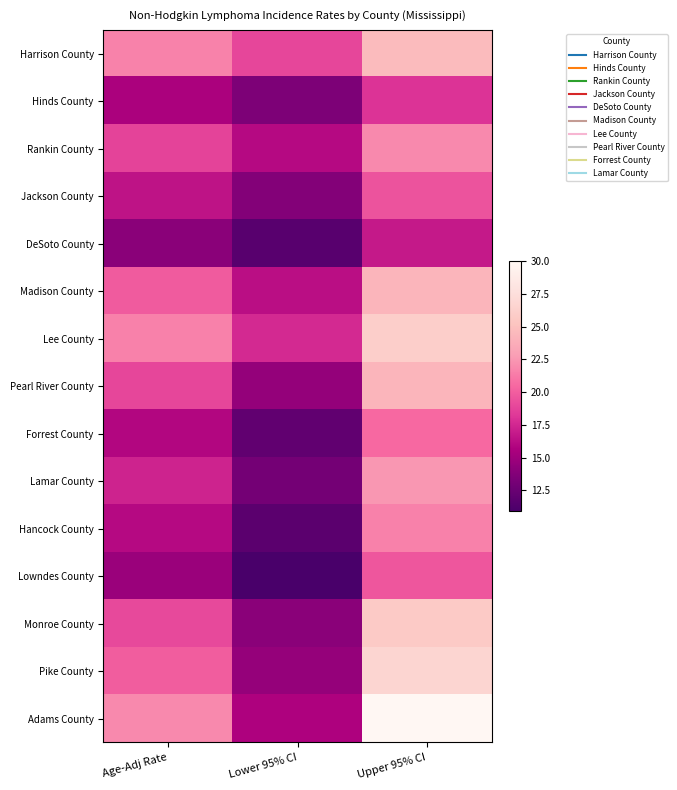

Reading left to right, list all the values displayed in this chart.

Harrison County: Age-Adj Rate=21.6	Lower 95% CI=18.9	Upper 95% CI=24.6
Hinds County: Age-Adj Rate=15.6	Lower 95% CI=13.5	Upper 95% CI=18.0
Rankin County: Age-Adj Rate=18.8	Lower 95% CI=16.1	Upper 95% CI=21.9
Jackson County: Age-Adj Rate=16.5	Lower 95% CI=13.8	Upper 95% CI=19.5
DeSoto County: Age-Adj Rate=14.1	Lower 95% CI=11.7	Upper 95% CI=16.8
Madison County: Age-Adj Rate=19.9	Lower 95% CI=16.3	Upper 95% CI=24.2
Lee County: Age-Adj Rate=21.5	Lower 95% CI=17.6	Upper 95% CI=26.1
Pearl River County: Age-Adj Rate=18.9	Lower 95% CI=14.5	Upper 95% CI=24.2
Forrest County: Age-Adj Rate=15.9	Lower 95% CI=12.1	Upper 95% CI=20.5
Lamar County: Age-Adj Rate=17.3	Lower 95% CI=13.0	Upper 95% CI=22.5
Hancock County: Age-Adj Rate=16.1	Lower 95% CI=11.8	Upper 95% CI=21.5
Lowndes County: Age-Adj Rate=14.8	Lower 95% CI=10.9	Upper 95% CI=19.7
Monroe County: Age-Adj Rate=19.1	Lower 95% CI=14.1	Upper 95% CI=25.7
Pike County: Age-Adj Rate=20.0	Lower 95% CI=14.6	Upper 95% CI=26.7
Adams County: Age-Adj Rate=21.9	Lower 95% CI=15.7	Upper 95% CI=30.0